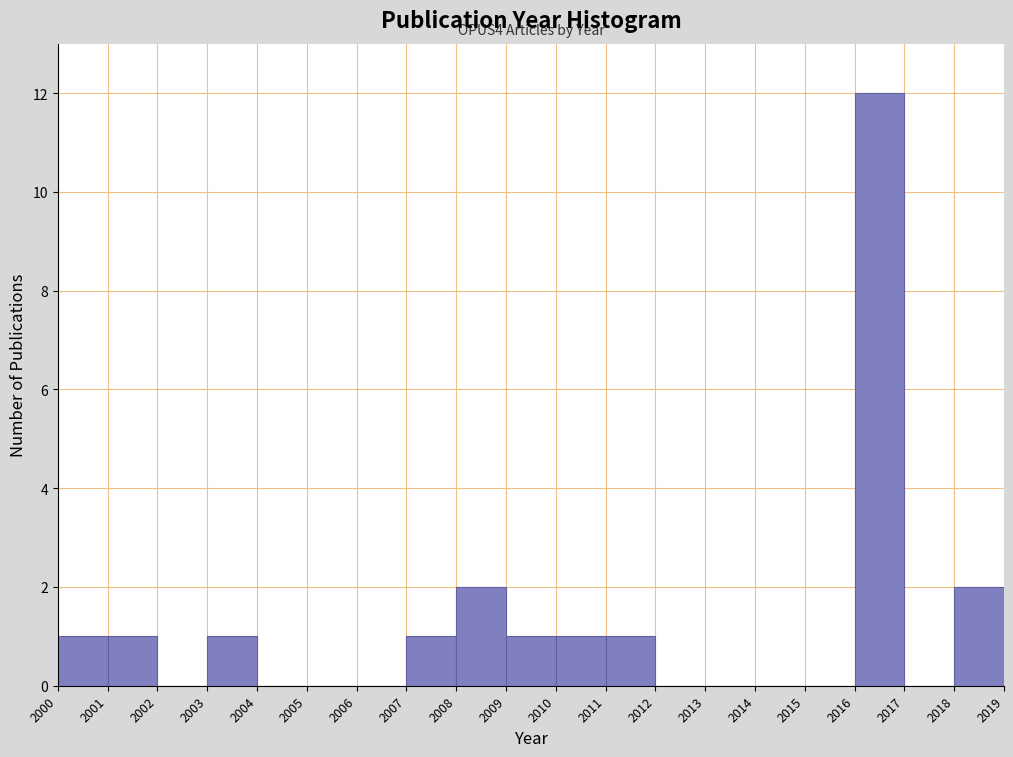

Which range on the x-axis has the tallest bar?

2016 to 2017